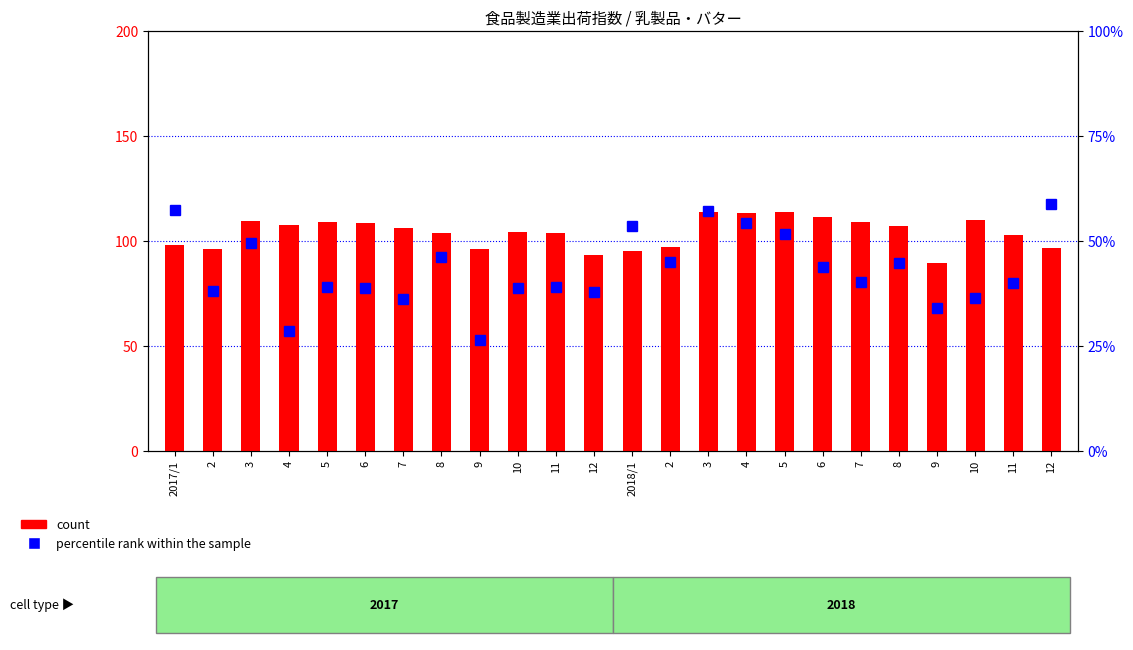

True or false: percentile rank within the sample has a value of 21.9 at 11.

False